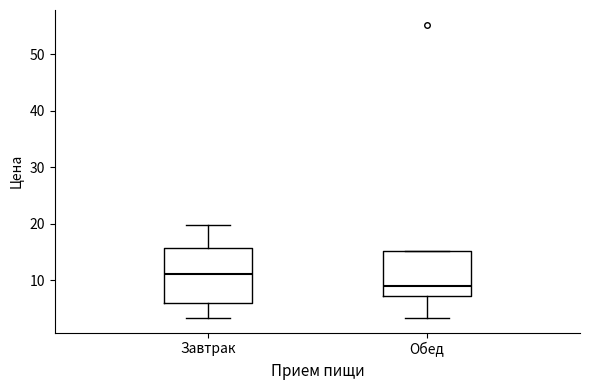

Comparing the boxes themselves (not the whiskers), which one is the tallest?

Завтрак